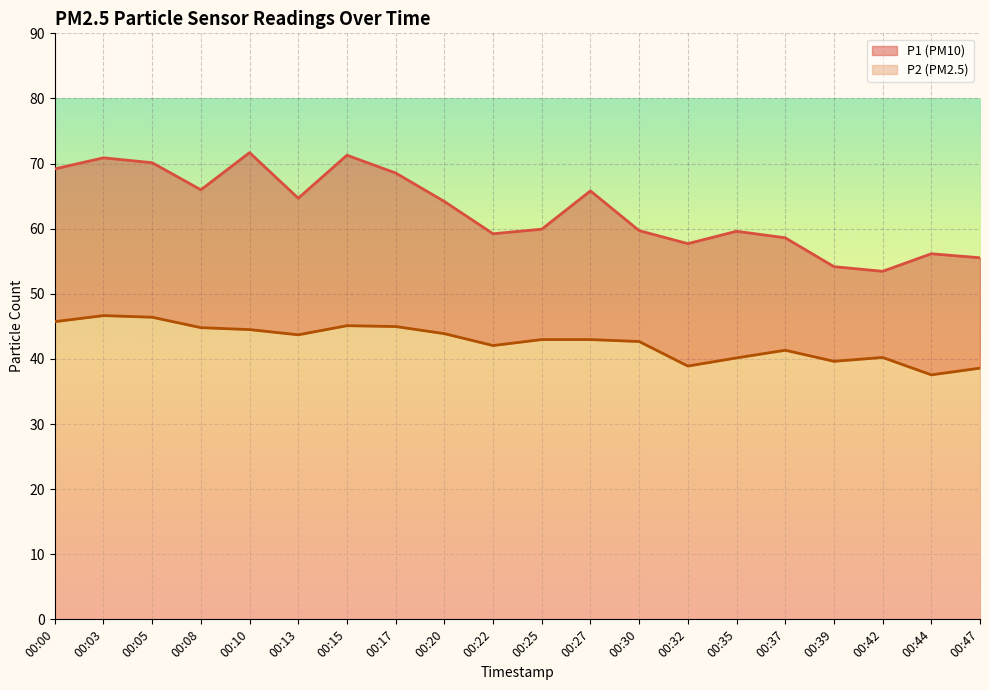

In P2, how many points are higher than both neighbors (excluding endpoints)?

4